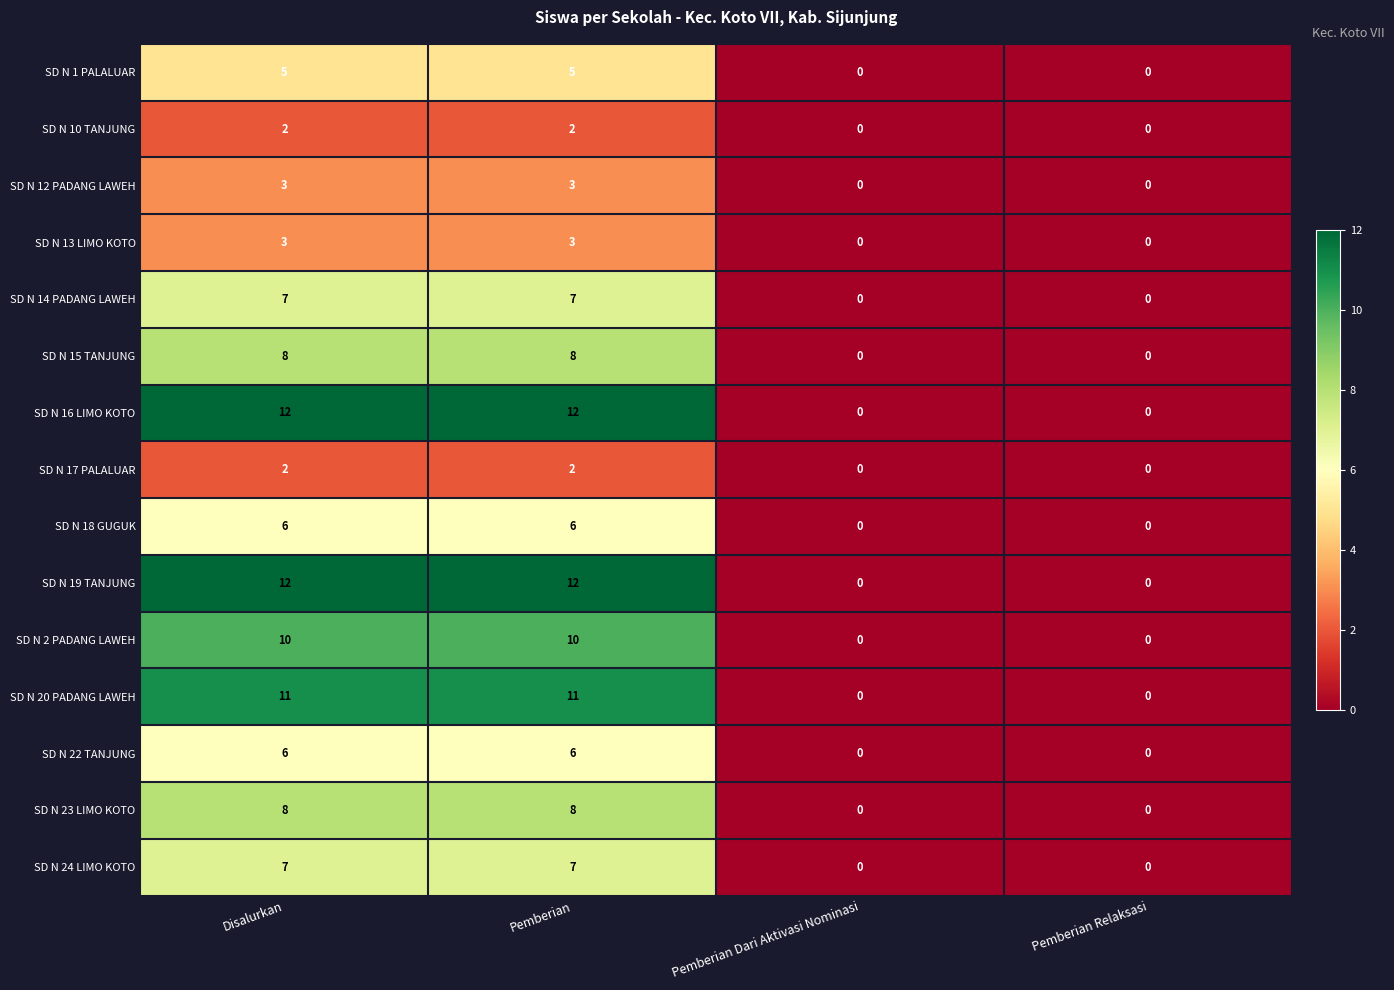

What is the difference between the second highest and minimum values in the SD N 23 LIMO KOTO series?

8